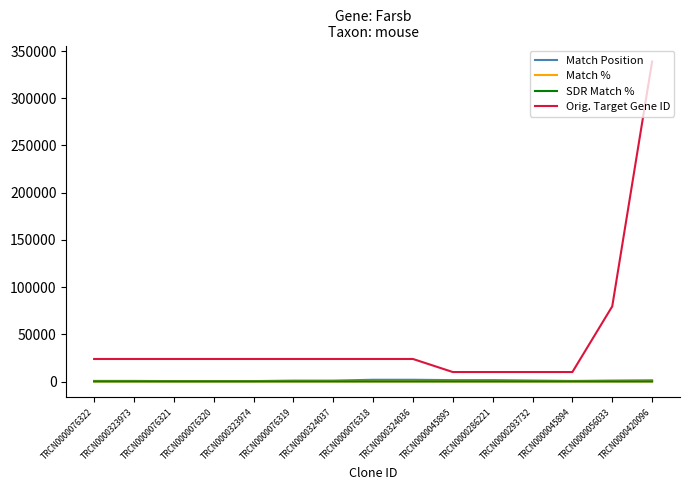

True or false: Match % has a value of 100 at TRCN0000076320.

True